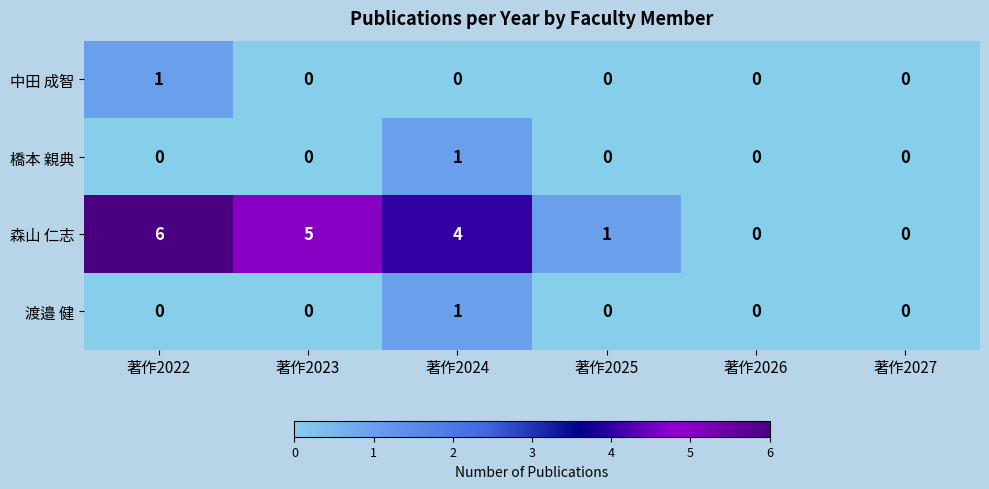

Count the number of categories in the chart.

6